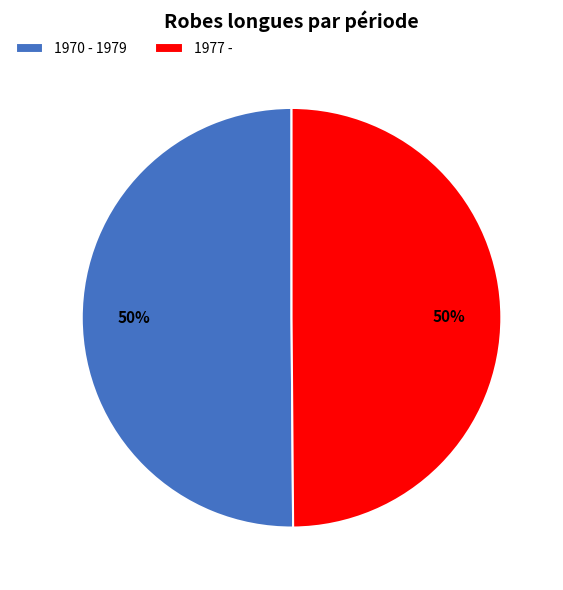

To the nearest percent, what is the average slice percentage?

50%